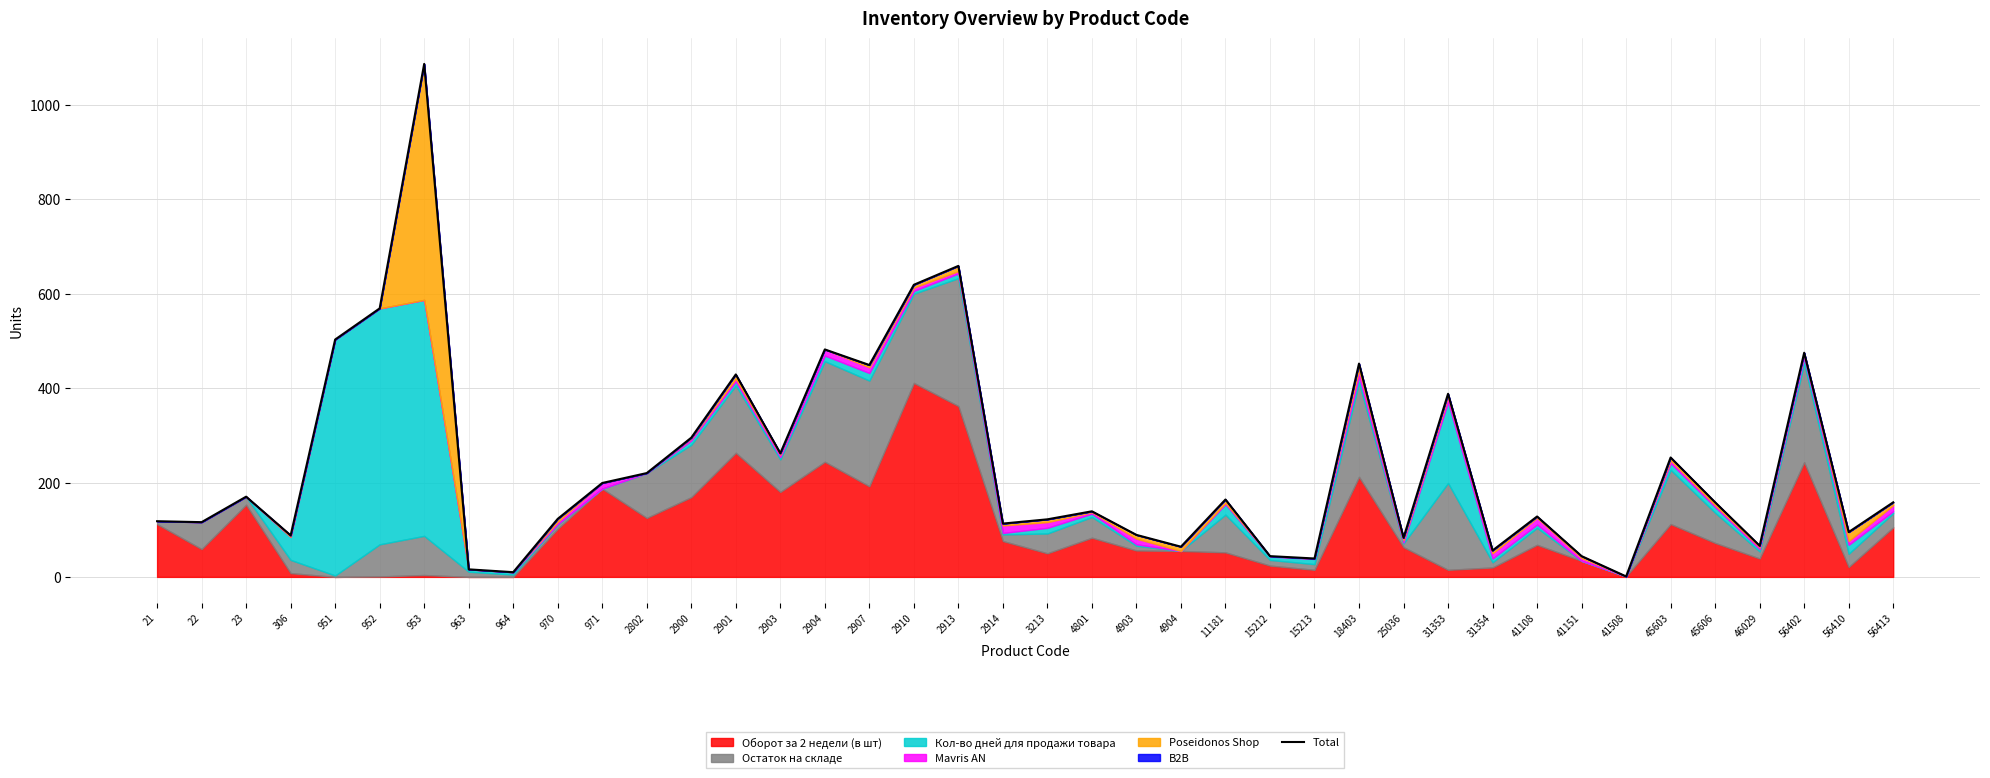

At which label does the data first exceed 158?

23